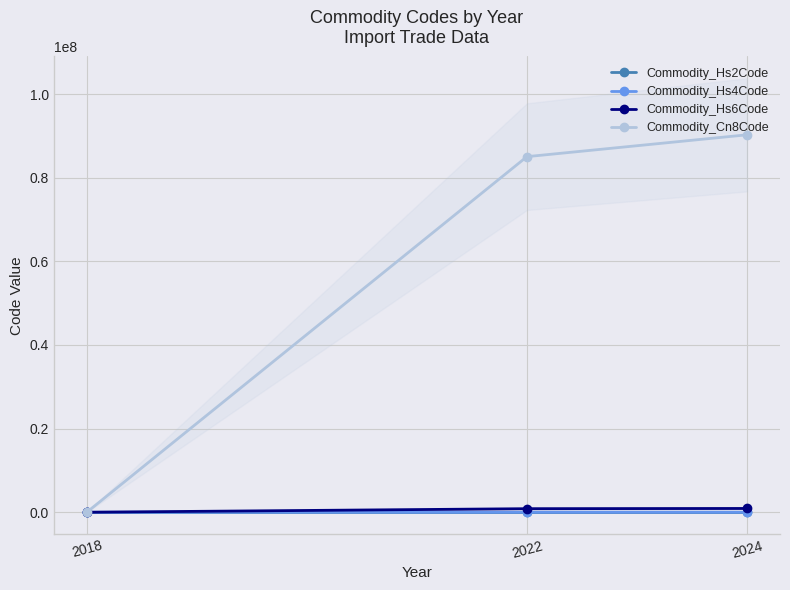

At which category does the chart reach its minimum across all series?

2018